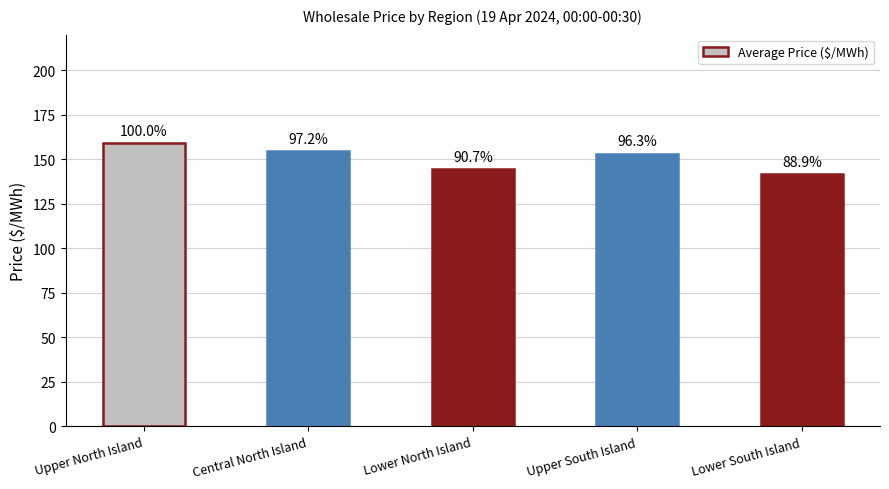

Reading right to left, transcribe all the data shown in this chart.

Lower South Island=141.5	Upper South Island=153.2	Lower North Island=144.4	Central North Island=154.7	Upper North Island=159.2